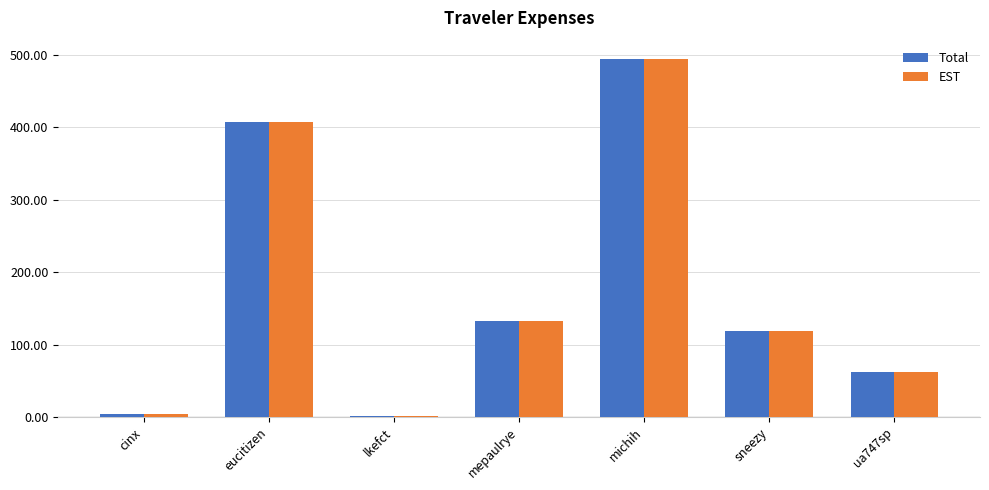

At which label is EST closest to 247?

mepaulrye